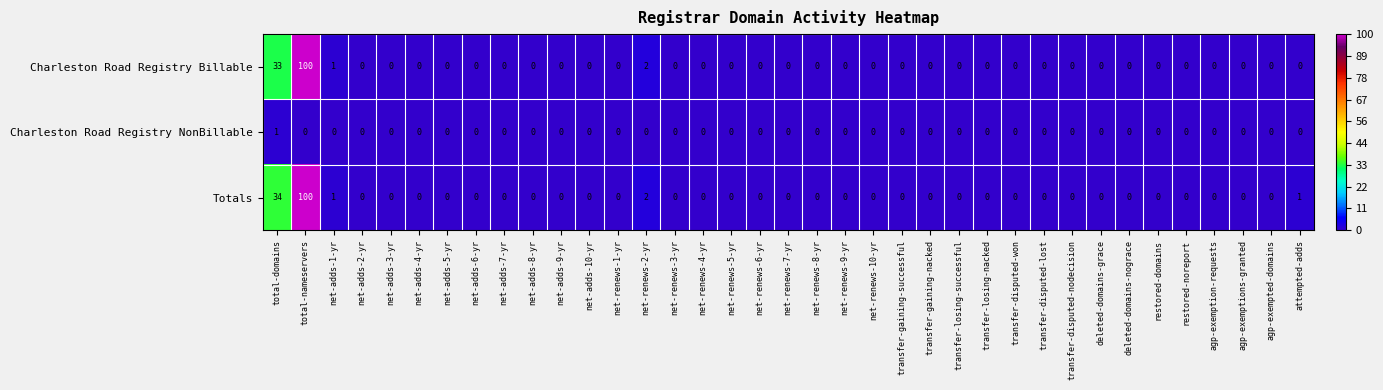

The value of Totals at net-renews-2-yr is 1. True or false?

False